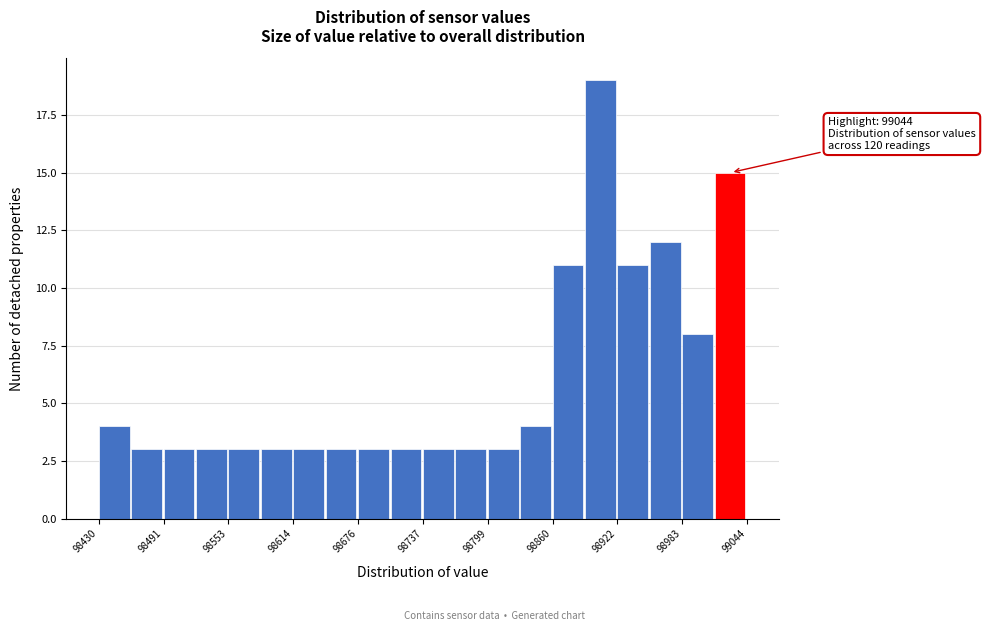

Read against the x-axis, roughly where is the centre of the tallest bar?

98910